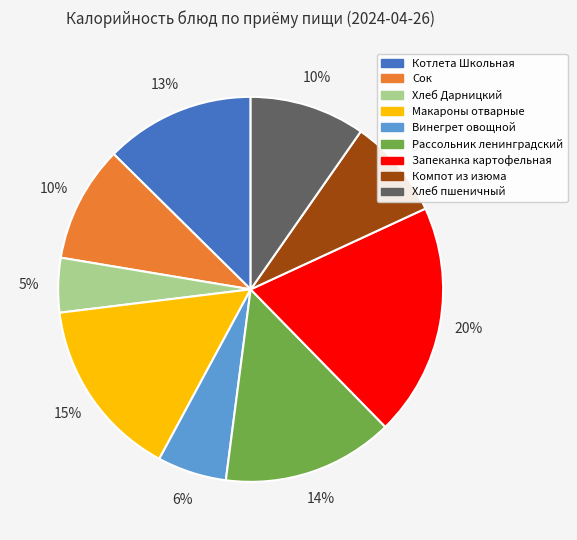

Which category has the smallest portion of the pie?

Хлеб Дарницкий